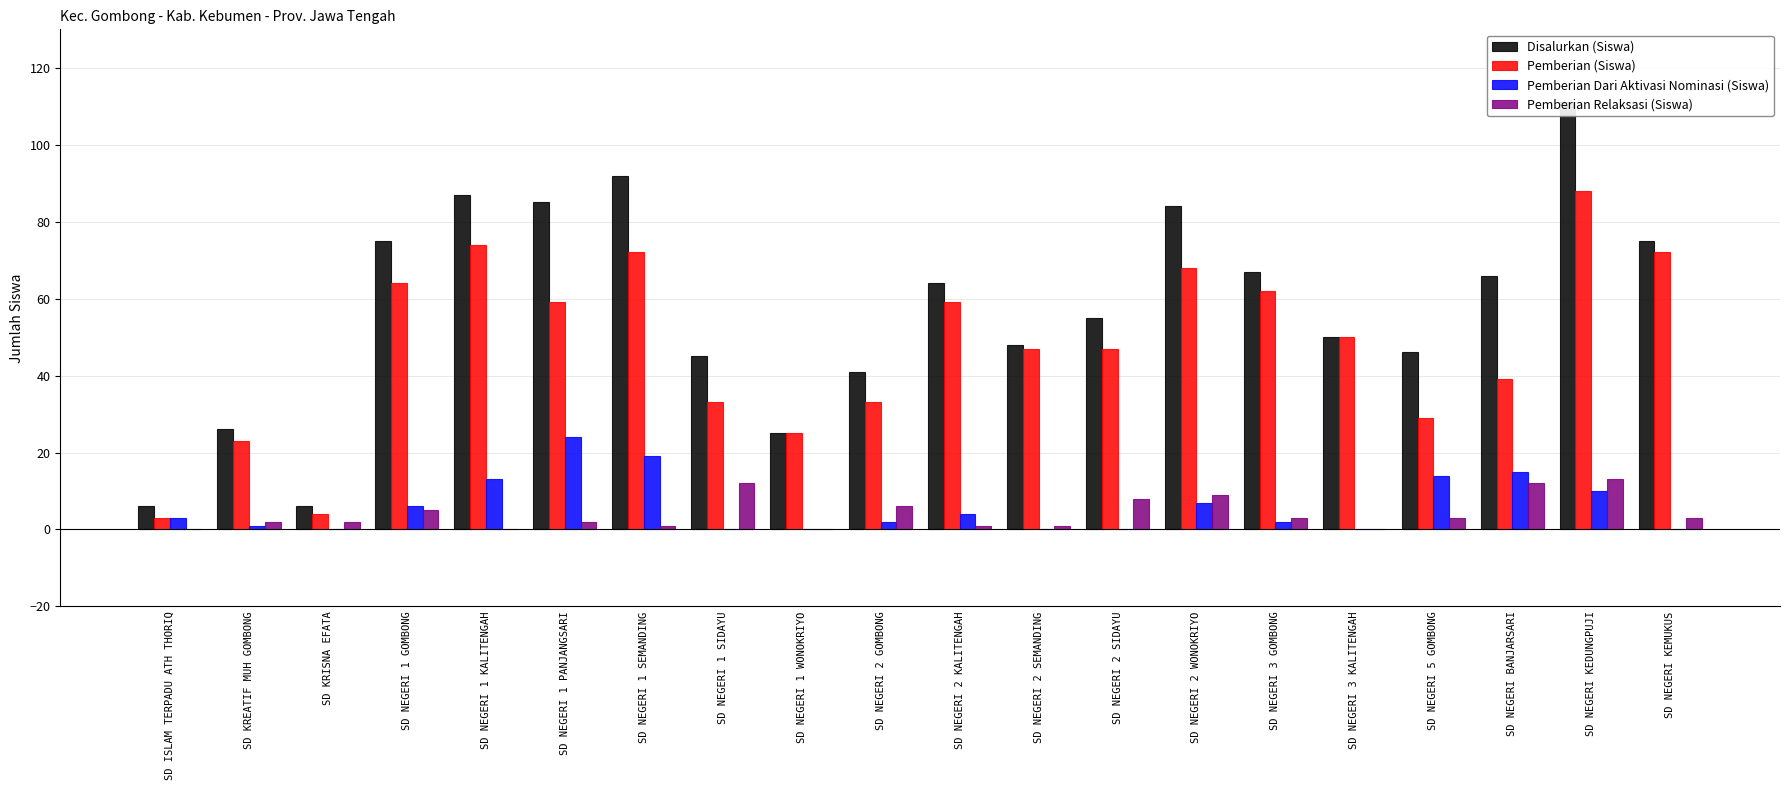

What is the sum of all Disalurkan (Siswa) values?

1154